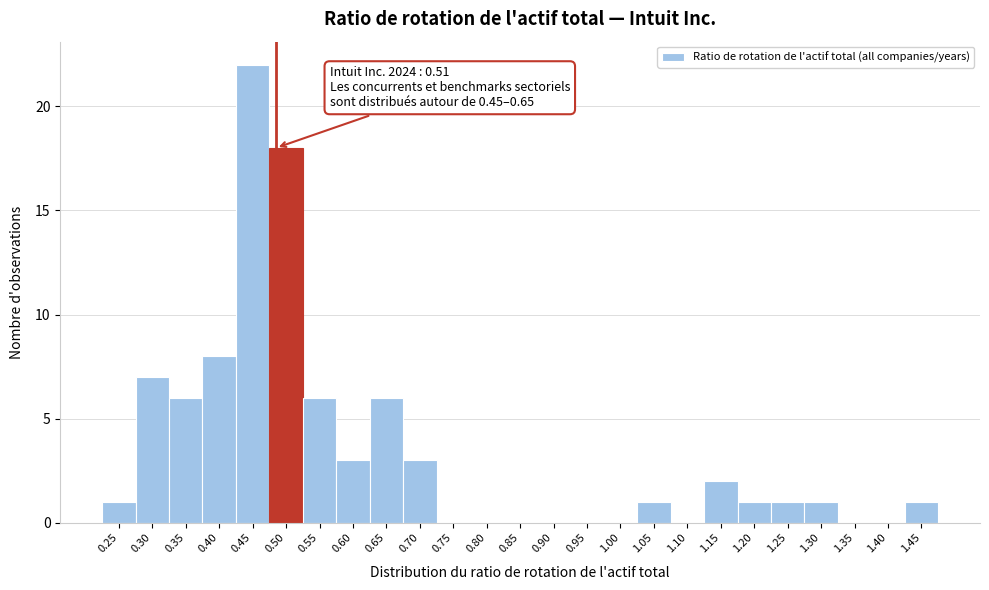

Reading right to left, extract all data points from this chart.

1.45=1	1.40=0	1.35=0	1.30=1	1.25=1	1.20=1	1.15=2	1.10=0	1.05=1	1.00=0	0.95=0	0.90=0	0.85=0	0.80=0	0.75=0	0.70=3	0.65=6	0.60=3	0.55=6	0.50=18	0.45=22	0.40=8	0.35=6	0.30=7	0.25=1